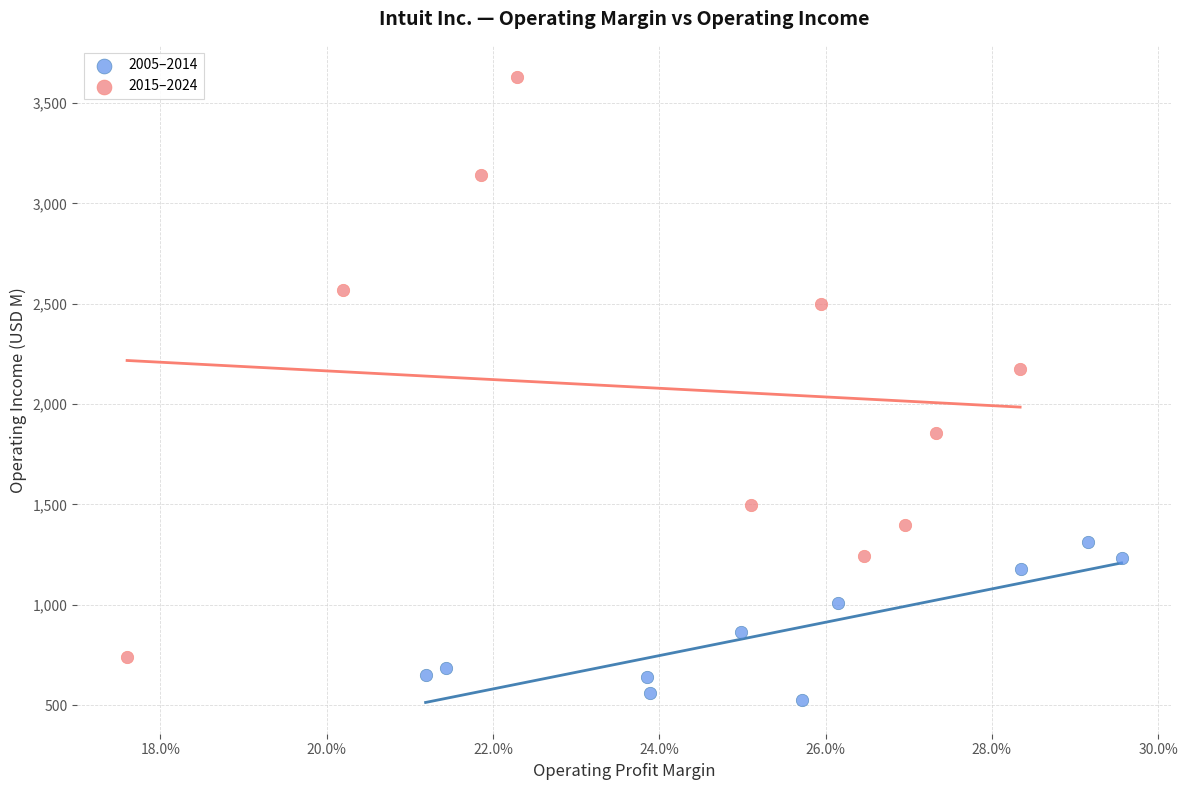

Which series has the largest Y range (max minus min)?

2015–2024